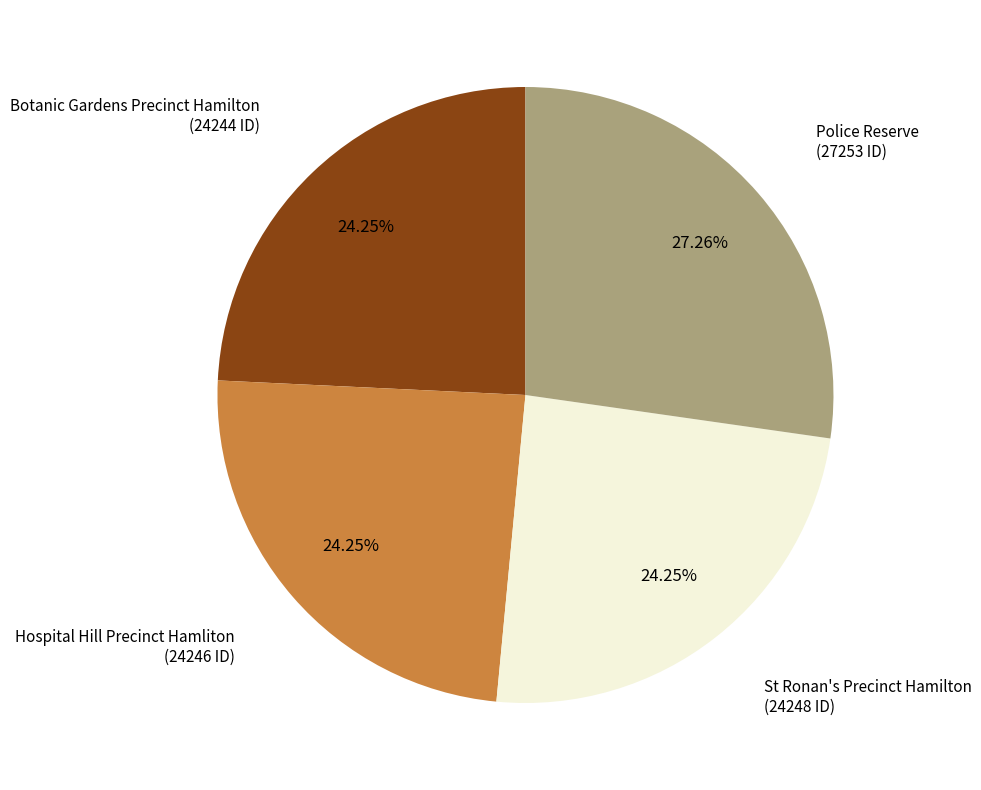

Is there a majority slice in this chart?

No